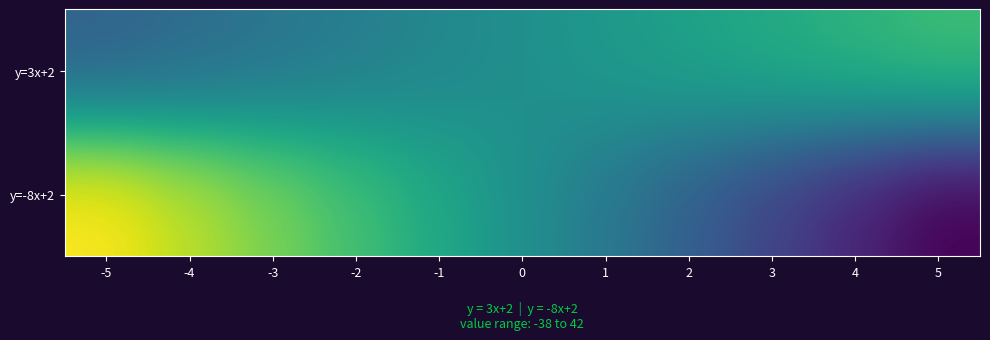

Rank the series at 5 from lowest to highest value.

y=-8x+2, y=3x+2